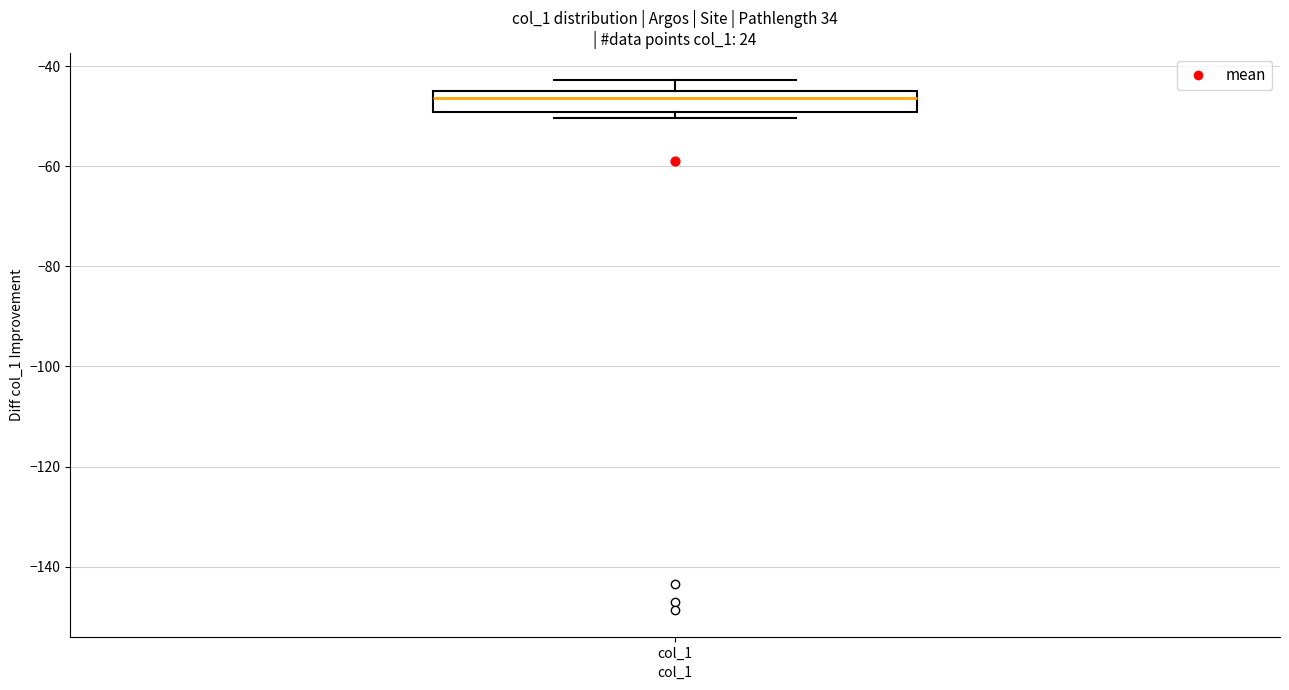

Where is the upper edge of the box for col_1 on the y-axis? The values are not printed on the chart, so give them approximately, as read against the axis.

-46